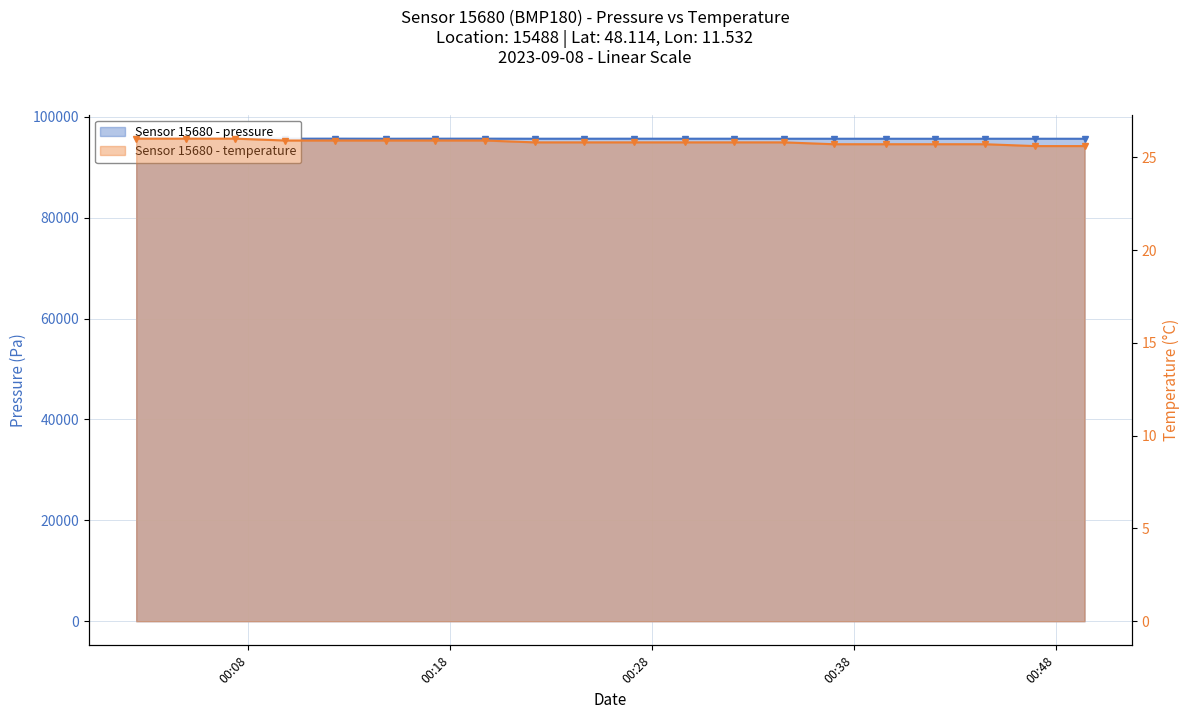

What is the difference between the pressure values at 2023-09-08T00:32:04 and 2023-09-08T00:19:44?

9.0